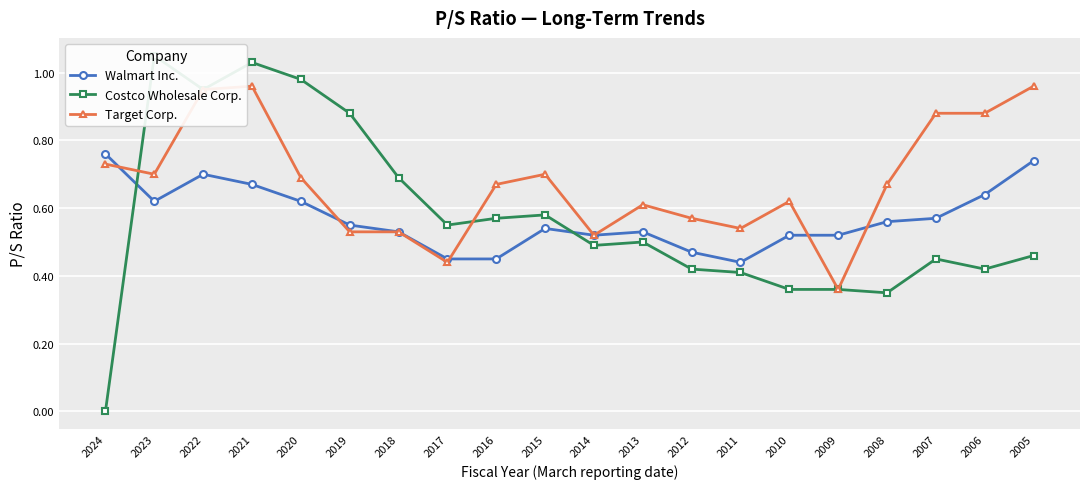

At which label does Target Corp. reach its minimum?

2009